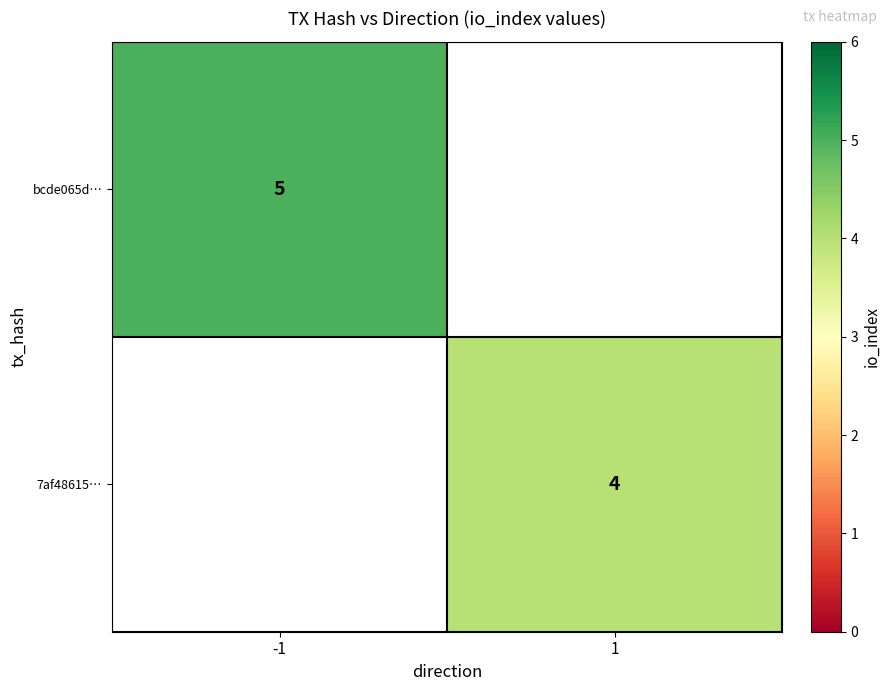

The value of 7af48615… at 1 is 4. True or false?

True